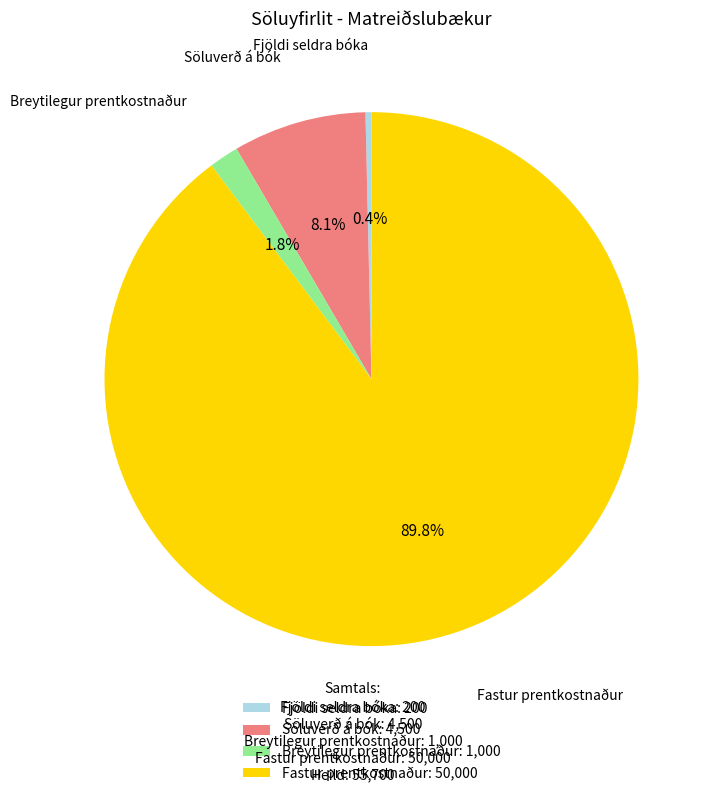

What percentage is the Fastur prentkostnaður slice, to the nearest percent?

90%